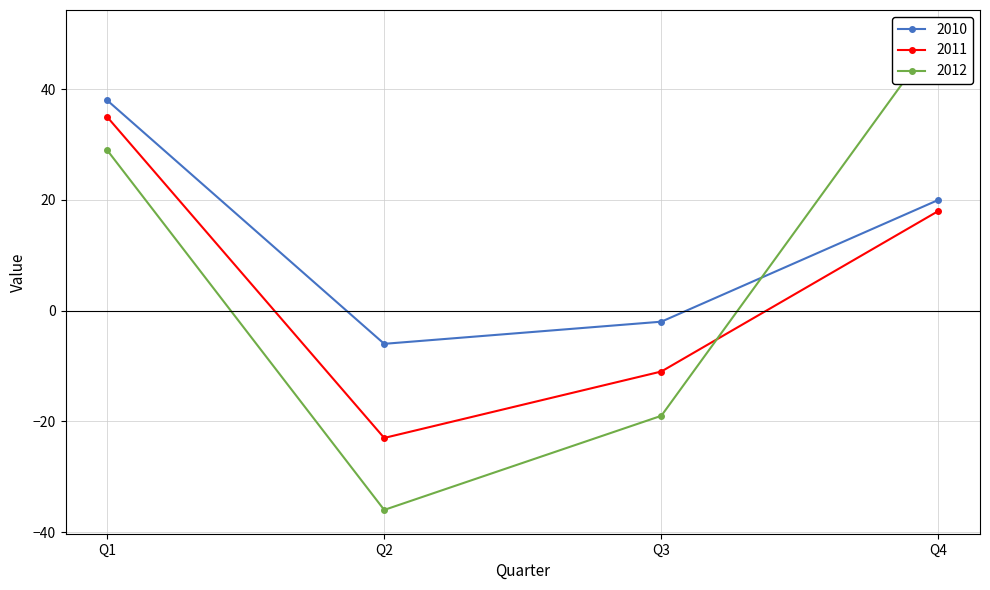

At which category does the chart reach its peak across all series?

Q4